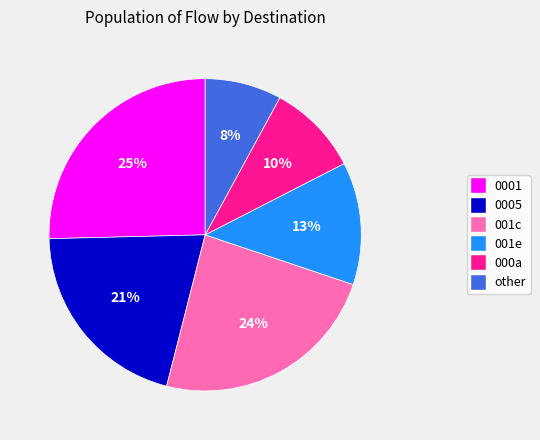

To the nearest percent, what is the average slice percentage?

17%